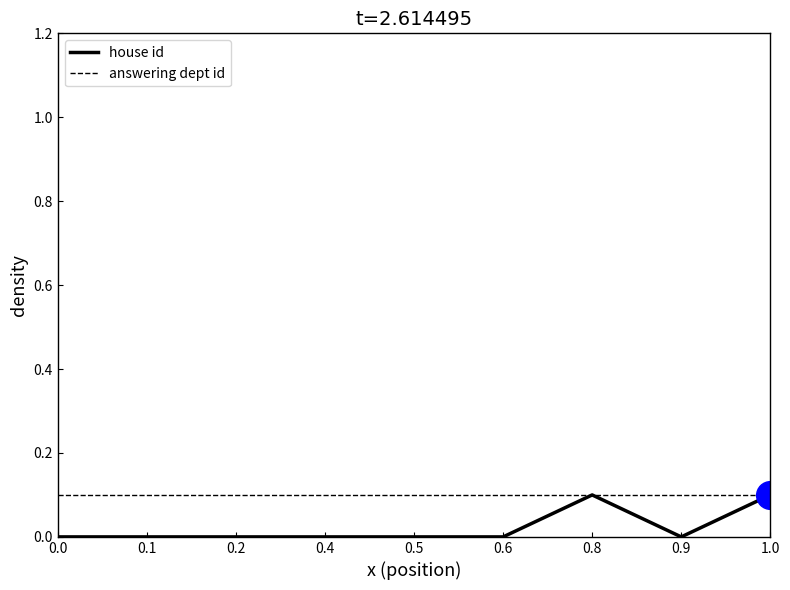

Count the house id values in the range 0 to 1.

9